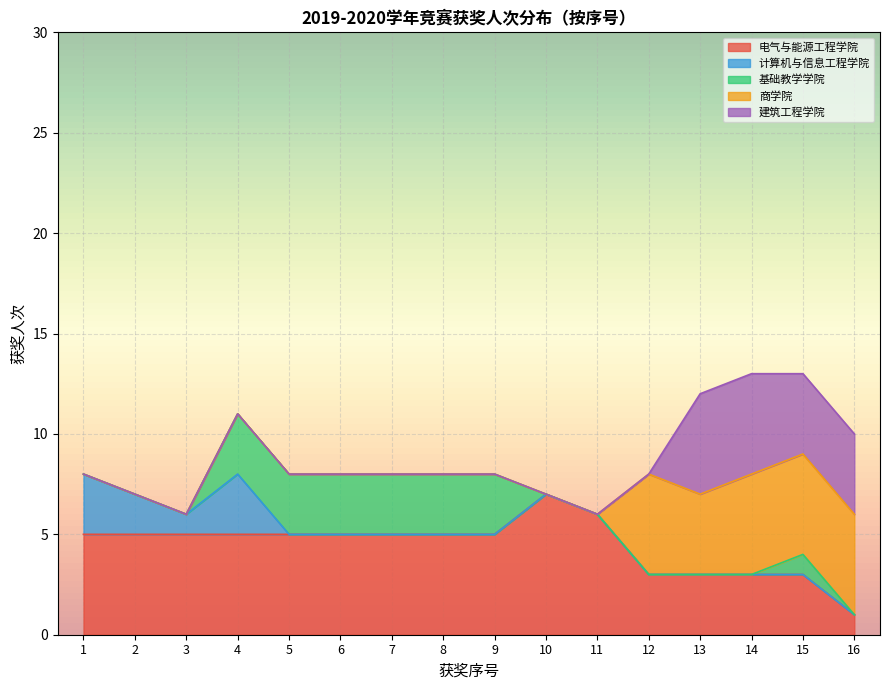

Reading left to right, transcribe all the data shown in this chart.

电气与能源工程学院: 5	5	5	5	5	5	5	5	5	7	6	3	3	3	3	1
计算机与信息工程学院: 3	2	1	3	0	0	0	0	0	0	0	0	0	0	0	0
基础教学学院: 0	0	0	3	3	3	3	3	3	0	0	0	0	0	1	0
商学院: 0	0	0	0	0	0	0	0	0	0	0	5	4	5	5	5
建筑工程学院: 0	0	0	0	0	0	0	0	0	0	0	0	5	5	4	4